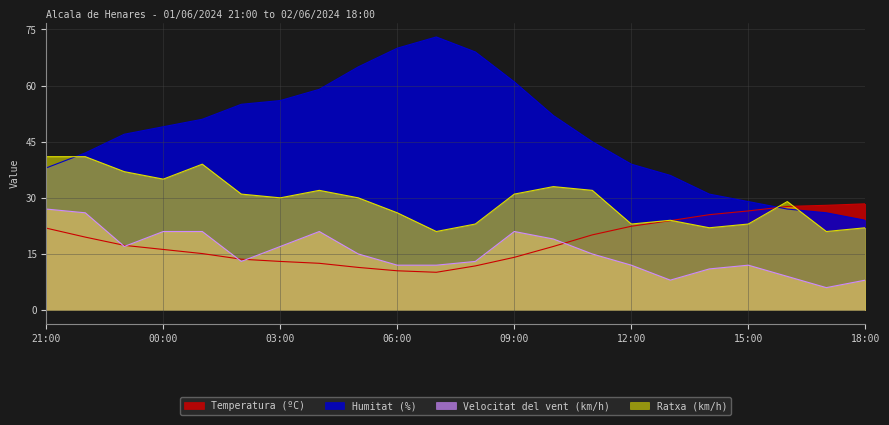

True or false: Velocitat del vent (km/h) has a value of 5.3 at 13:00.

False